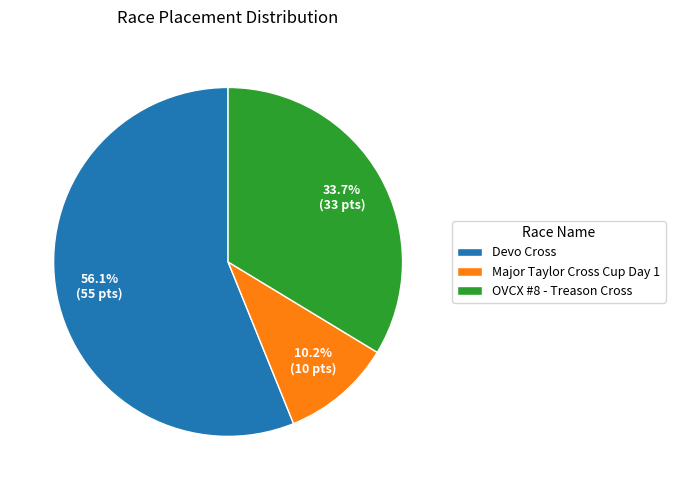

How many slices are in this pie chart?

3